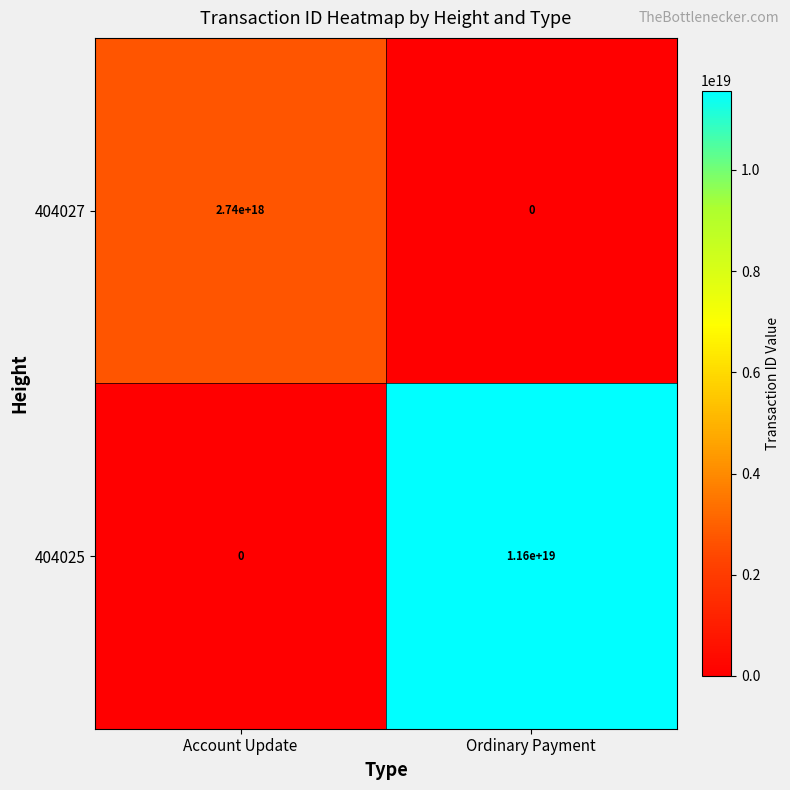

The value of 404027 at Account Update is 2740000000000000000. True or false?

True